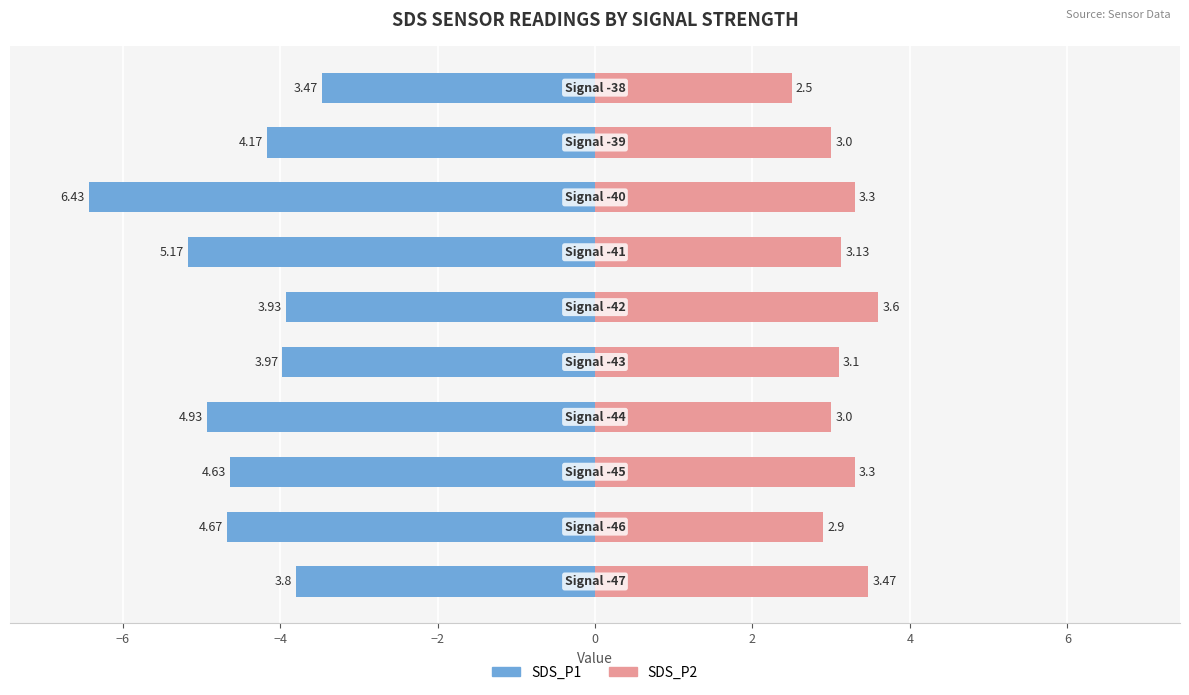

Does the chart contain stacked bars?

No